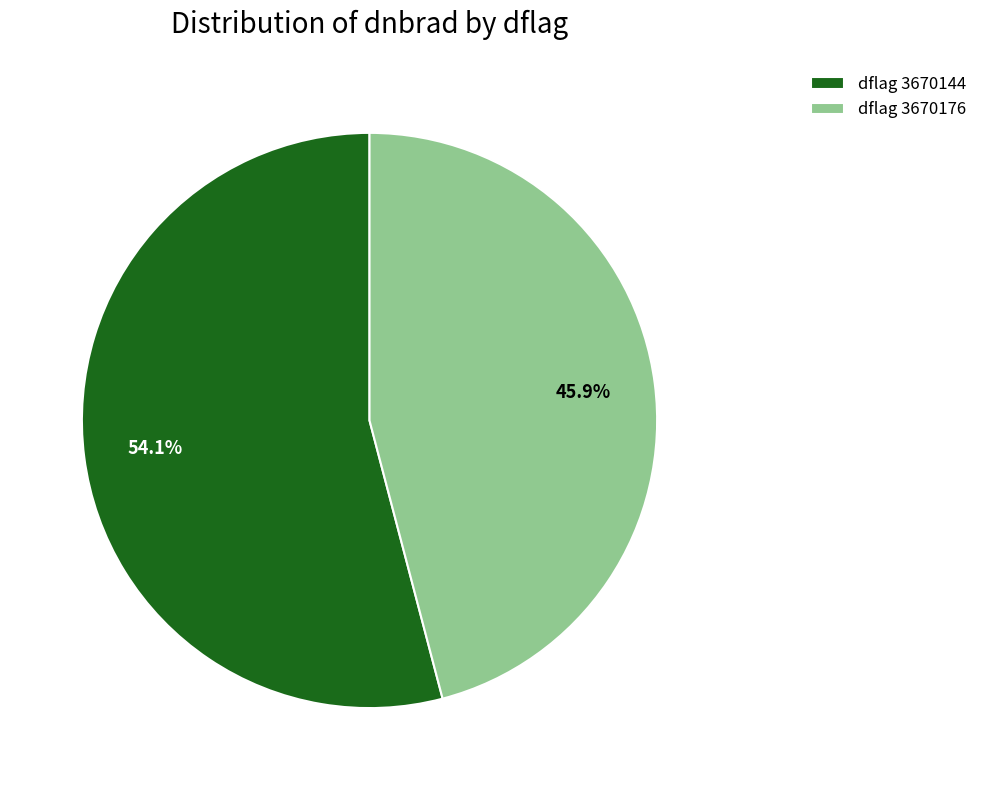

How much of the chart is everything except dflag 3670176?

54.1%